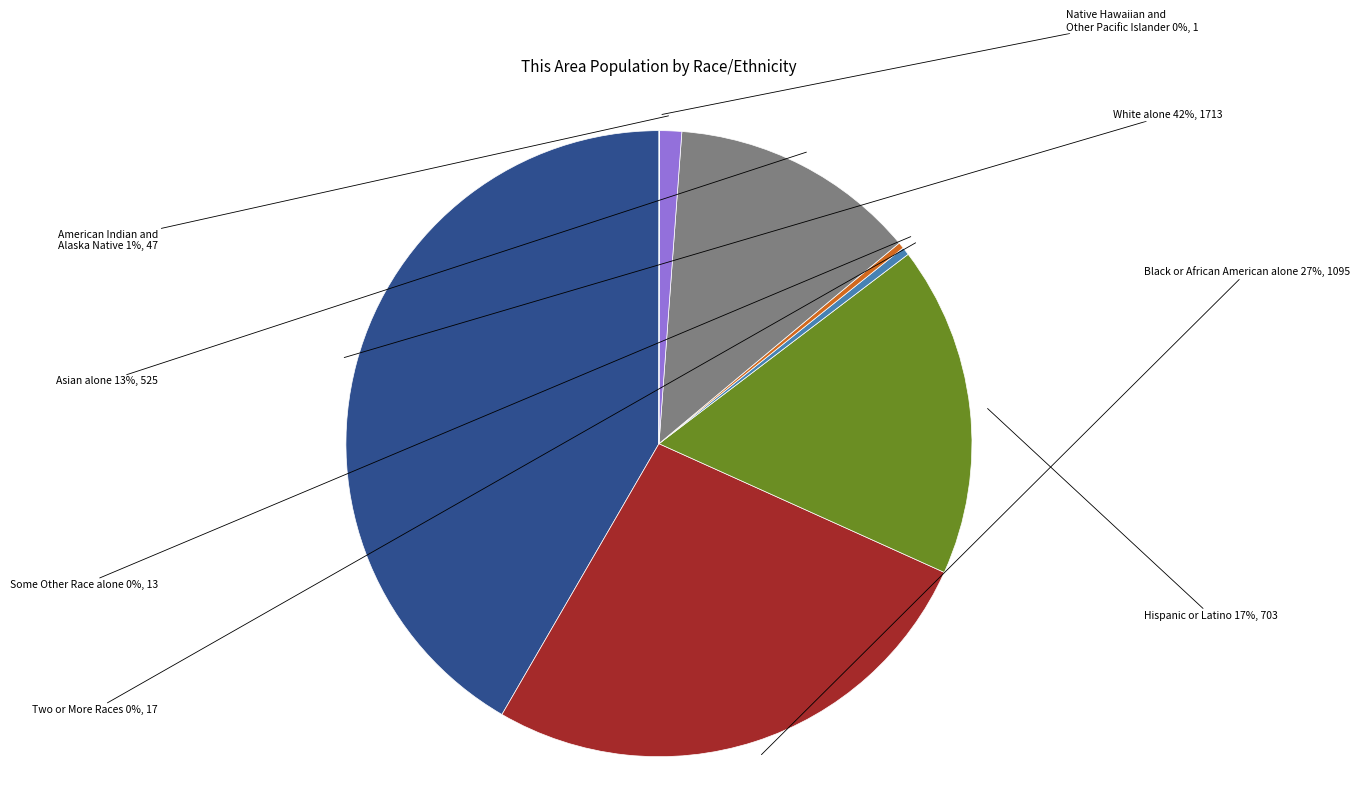

Do Black or African American alone and White alone together represent more than half of the pie?

Yes